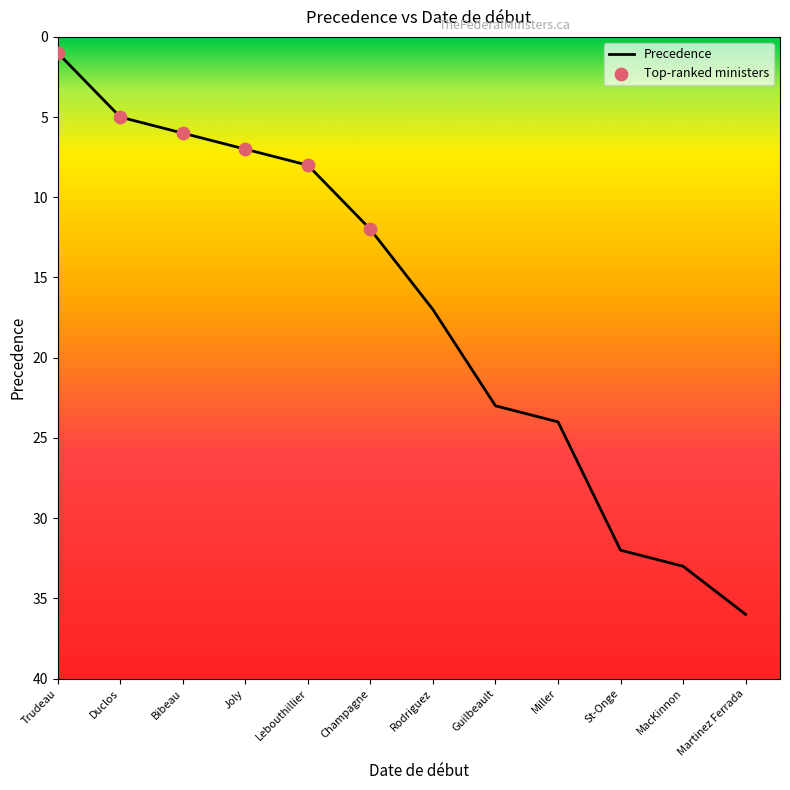

Between MacKinnon and Guilbeault, which is larger?

MacKinnon